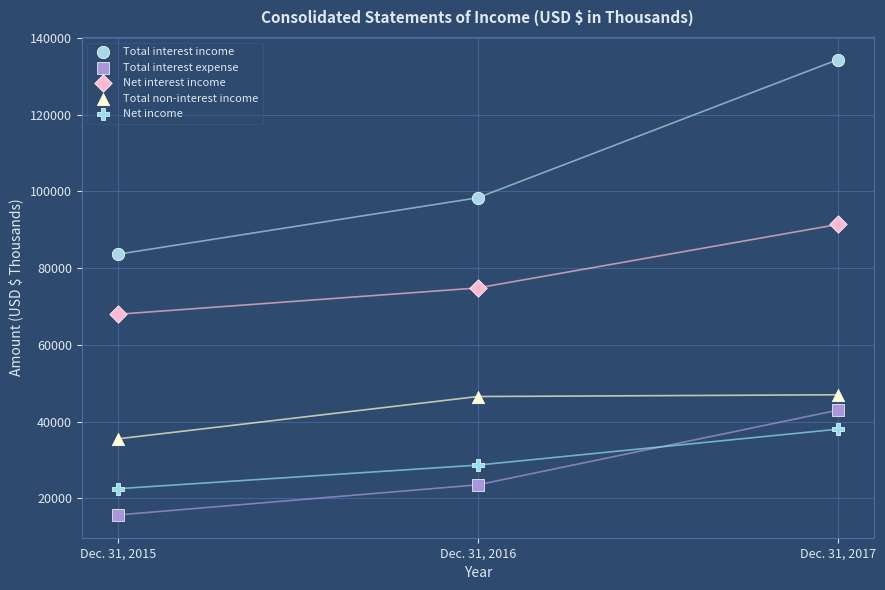

Across all data points, what is the range of Y values (max minus min)?

118652